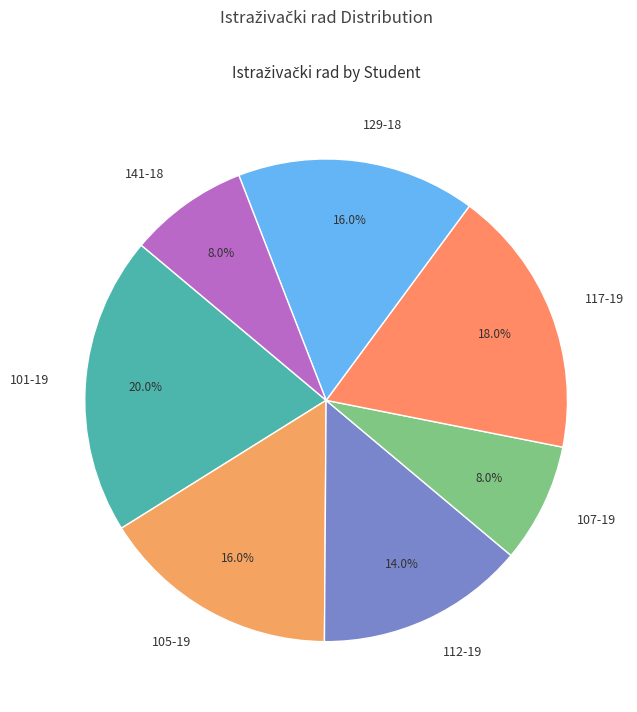

Is there any slice that represents more than half of the pie?

No